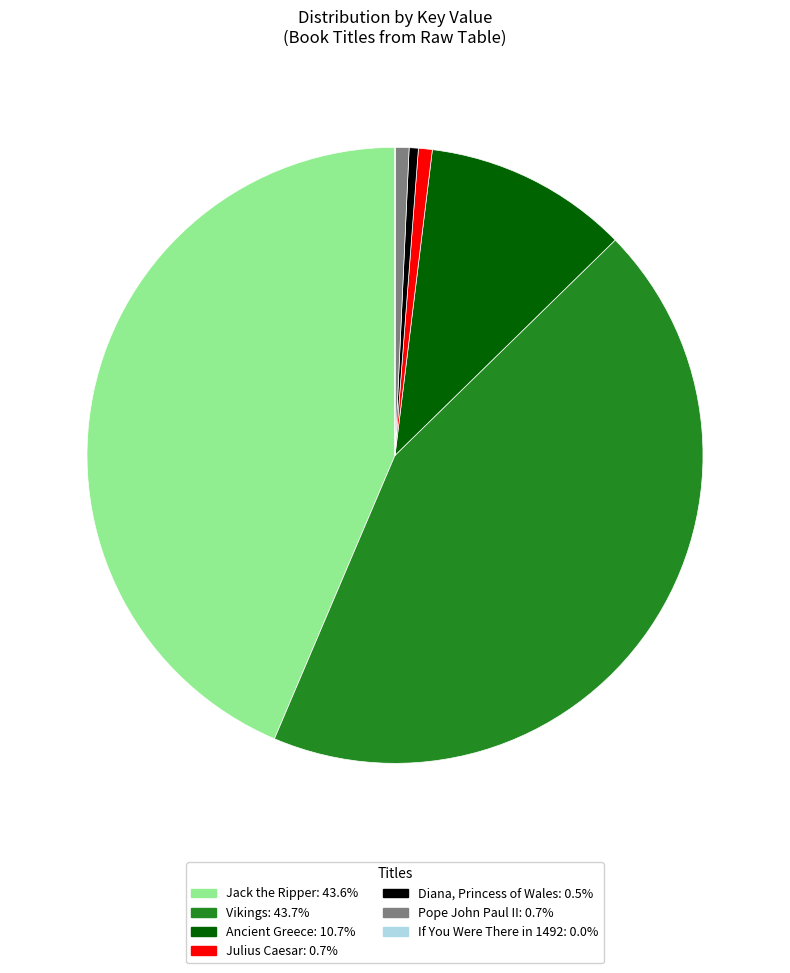

What is the ratio of the value at Vikings: 43.7% to the value at Diana, Princess of Wales: 0.5%?

90.8